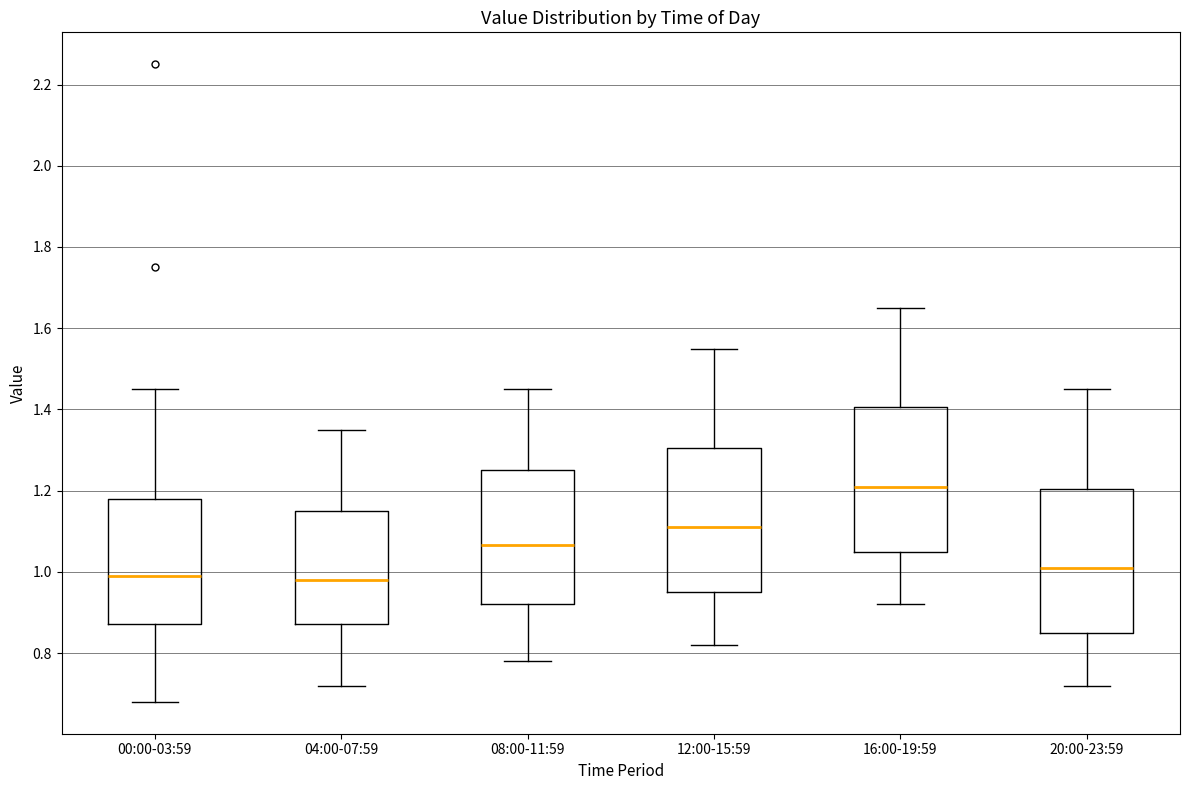

Reading left to right, read every box against the y-axis: the position of its median line, the range the box covers, and the ends of its whiskers. The values are not printed on the chart, so give them approximately, as read against the axis.

00:00-03:59: median 1.00, box 0.88 to 1.18, whiskers 0.68 to 1.46
04:00-07:59: median 0.98, box 0.88 to 1.16, whiskers 0.72 to 1.36
08:00-11:59: median 1.06, box 0.92 to 1.26, whiskers 0.78 to 1.46
12:00-15:59: median 1.12, box 0.96 to 1.30, whiskers 0.82 to 1.56
16:00-19:59: median 1.22, box 1.06 to 1.40, whiskers 0.92 to 1.66
20:00-23:59: median 1.02, box 0.86 to 1.20, whiskers 0.72 to 1.46